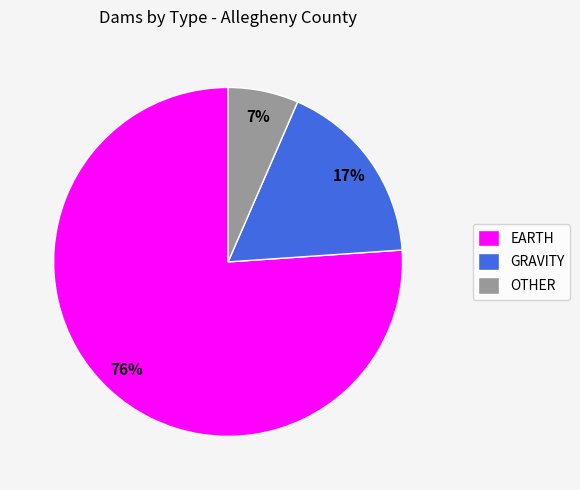

To the nearest percent, what is the combined percentage of GRAVITY and OTHER?

24%